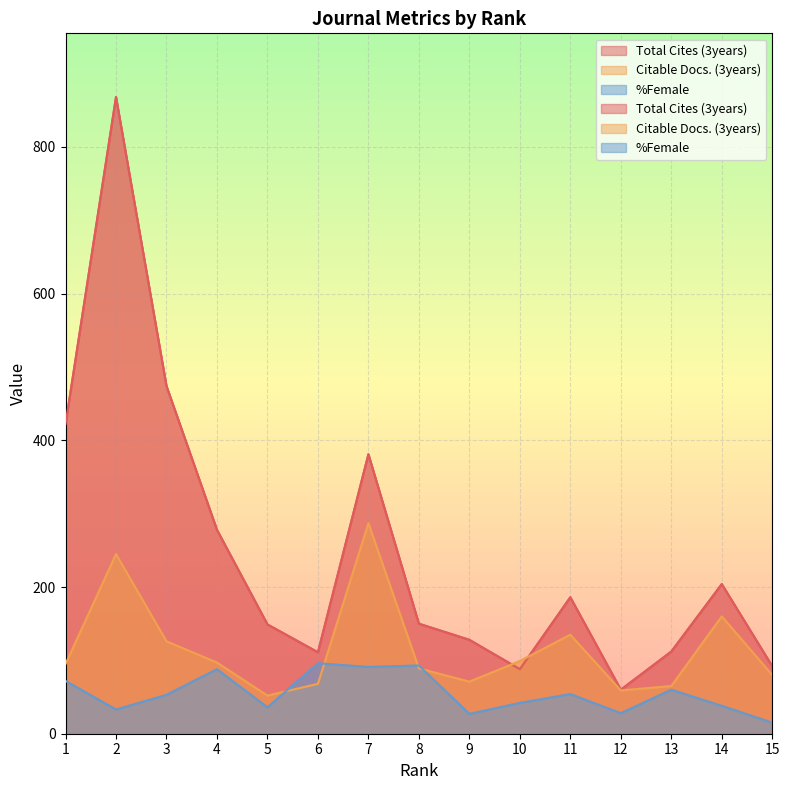

Between which two adjacent categories do %Female and Citable Docs. (3years) first intersect?

5 and 6